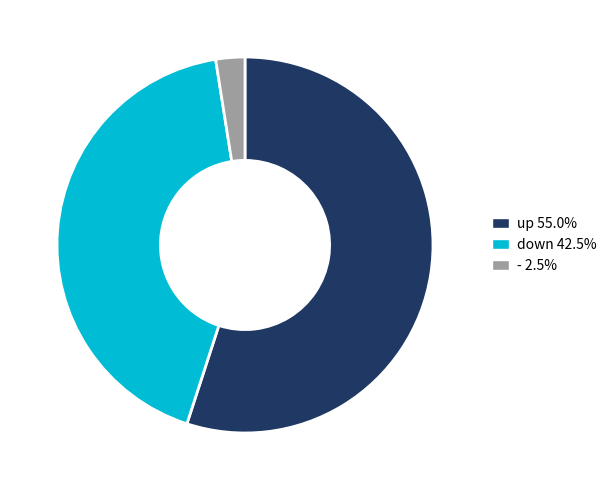

What is the ratio of the value at down 42.5% to the value at - 2.5%?

17.0